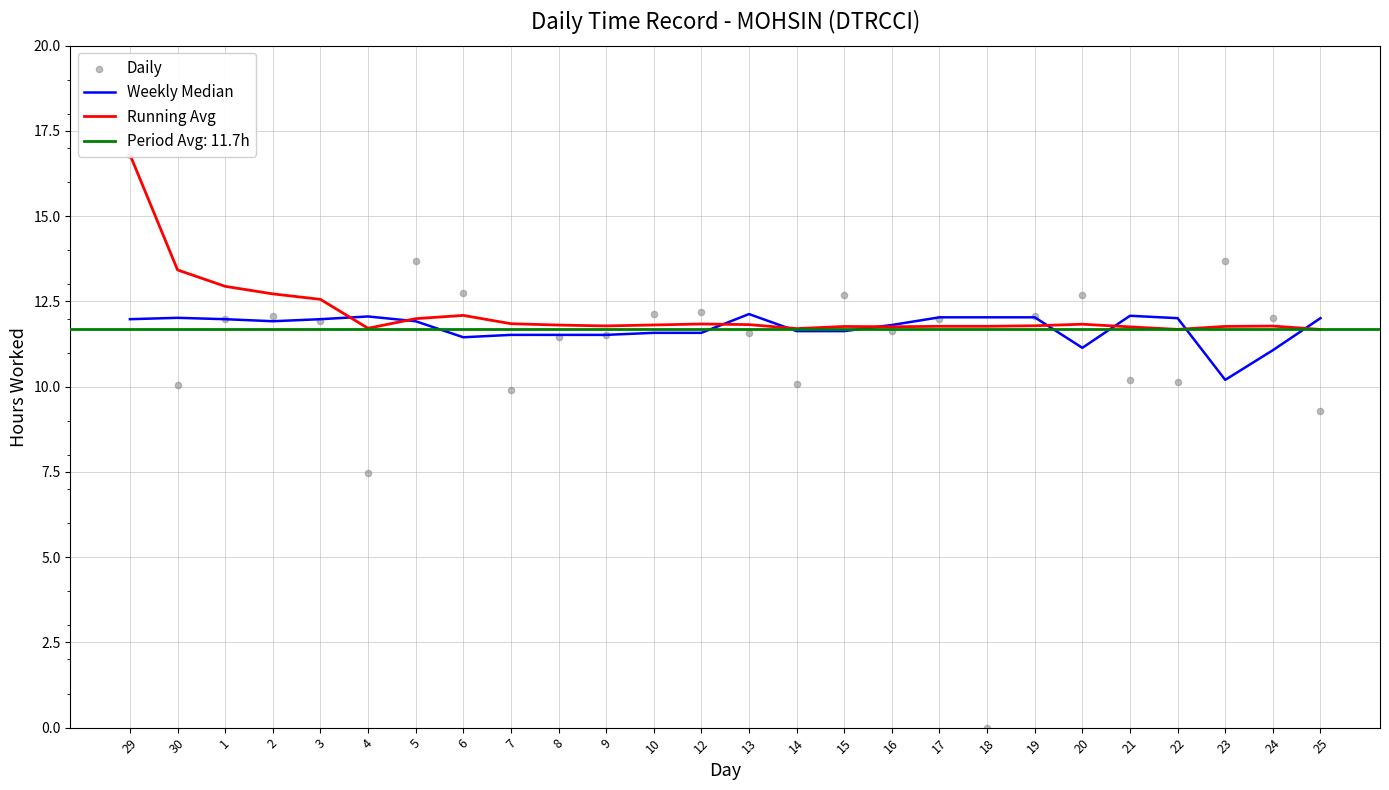

Is the value of Weekly Median at 7 greater than the value of Daily at 14?

Yes